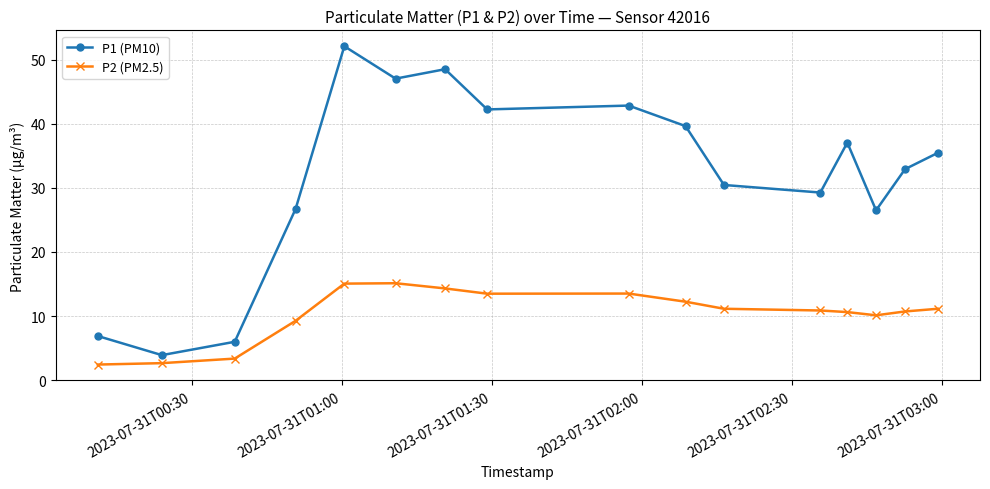

Which series has the largest range (max minus min)?

P1 (PM10)